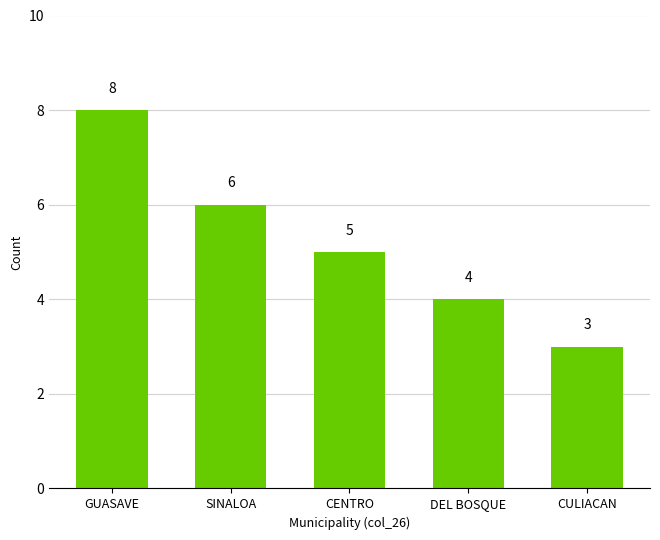

How many values are below 5?

2